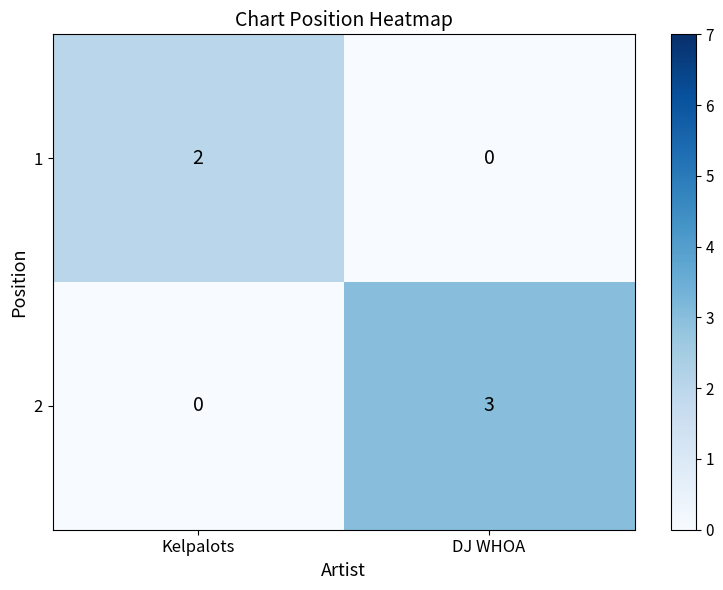

List the labels in order of 2 value, smallest first.

Kelpalots, DJ WHOA